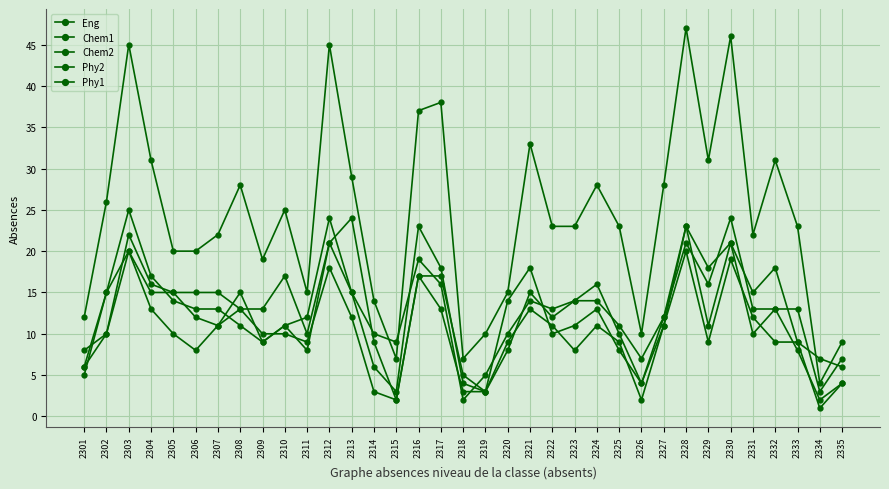

The value of Phy1 at 2306 is 3. True or false?

False